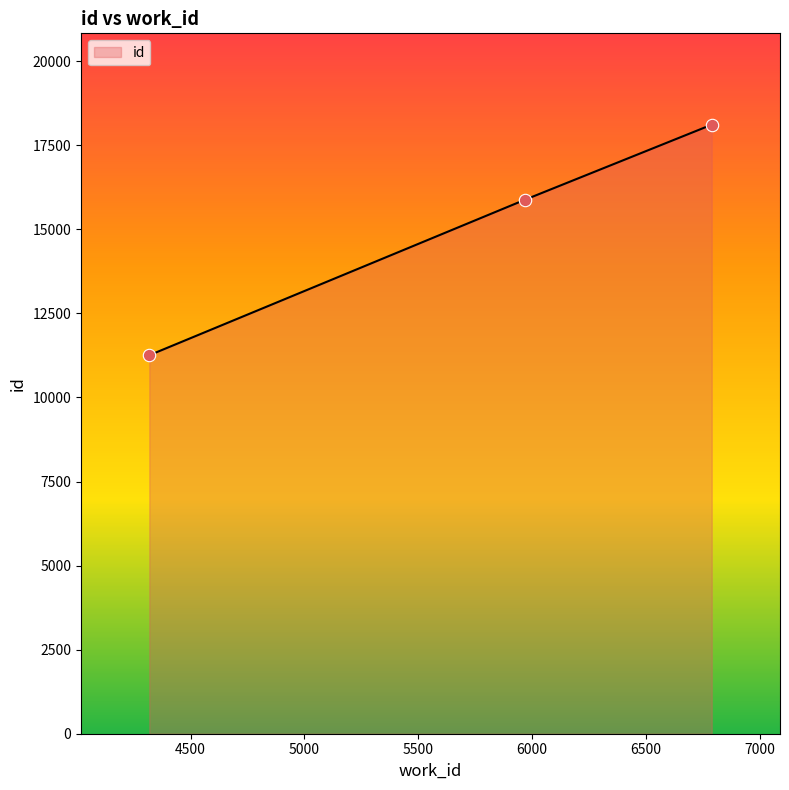

What is the difference between the maximum and second lowest values?

2236